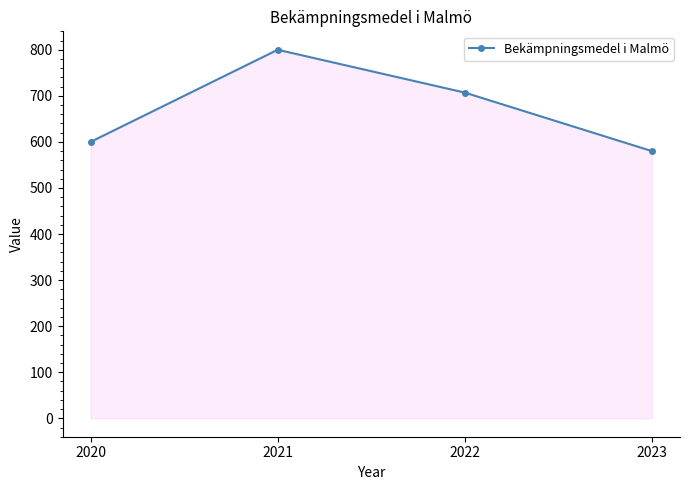

How many distinct data groups are displayed?

1